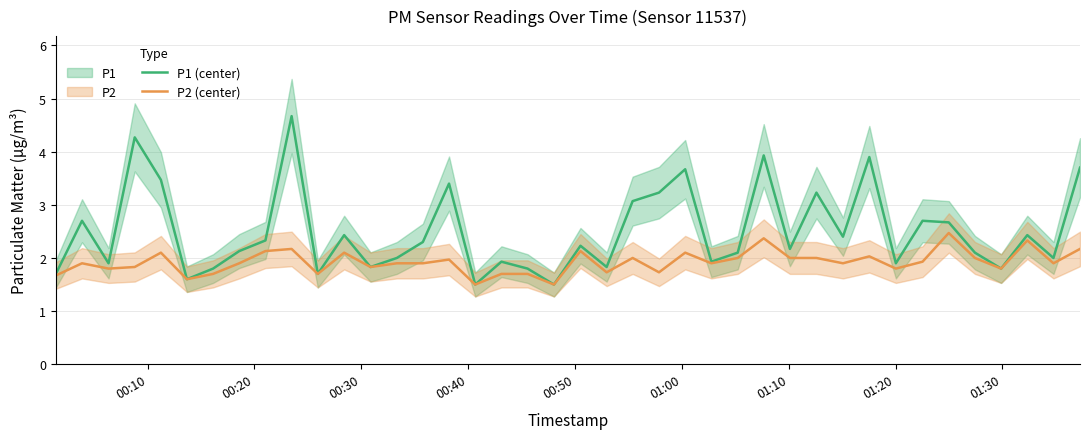

What is the minimum value for P2 (center)?

1.5